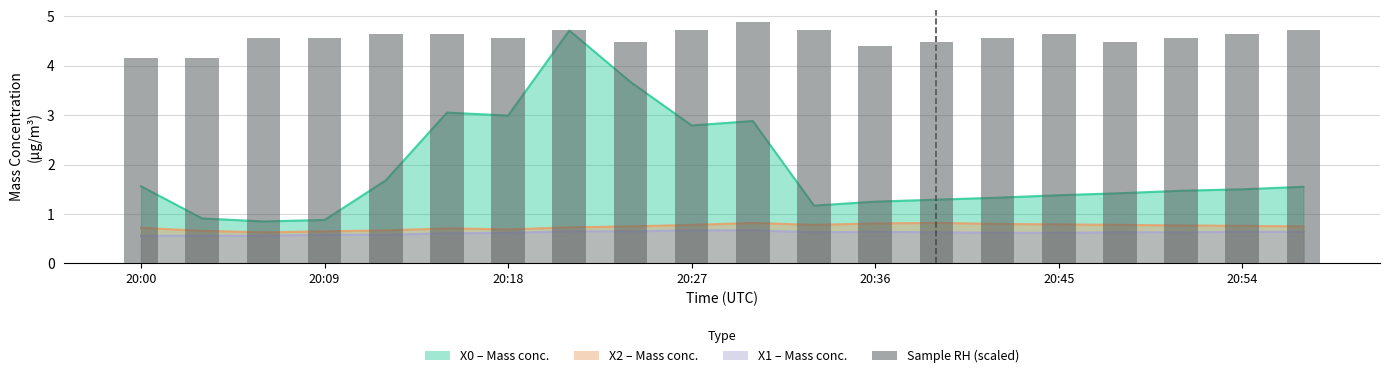

Which category has the lowest value across all series?

20:00